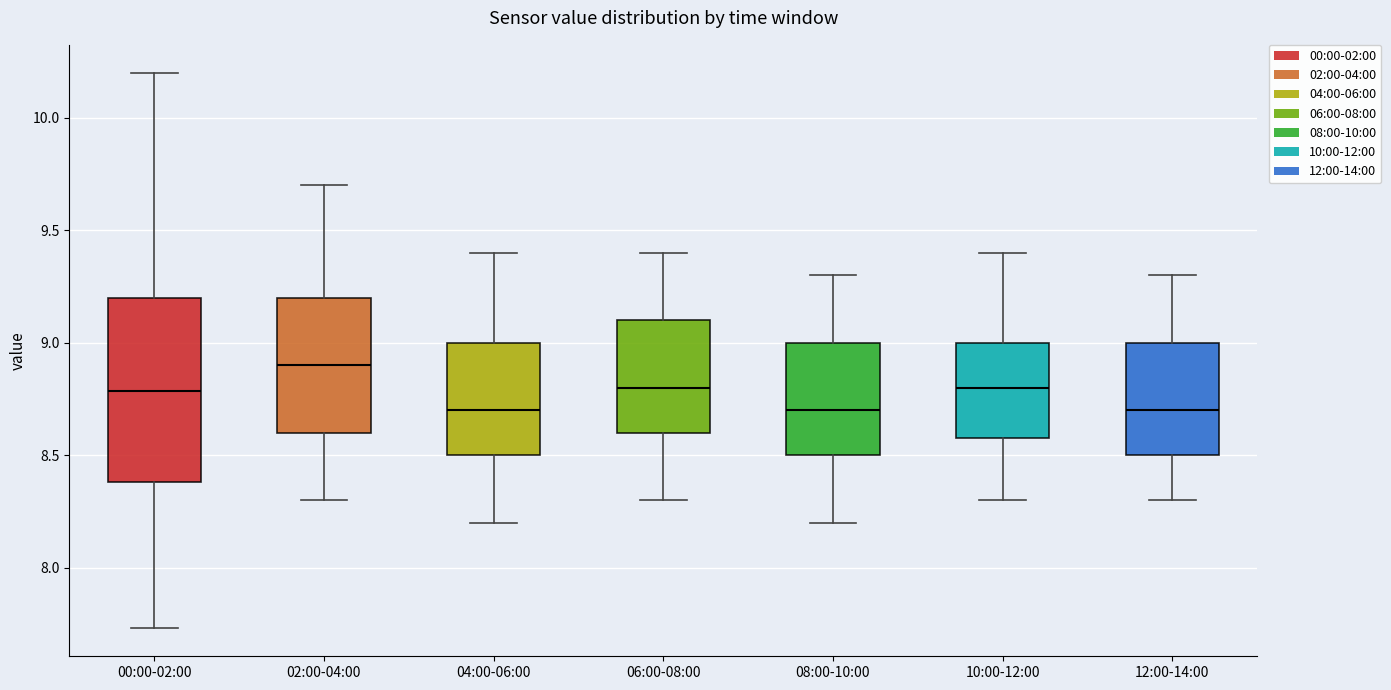

Which box's median line is the highest?

02:00-04:00